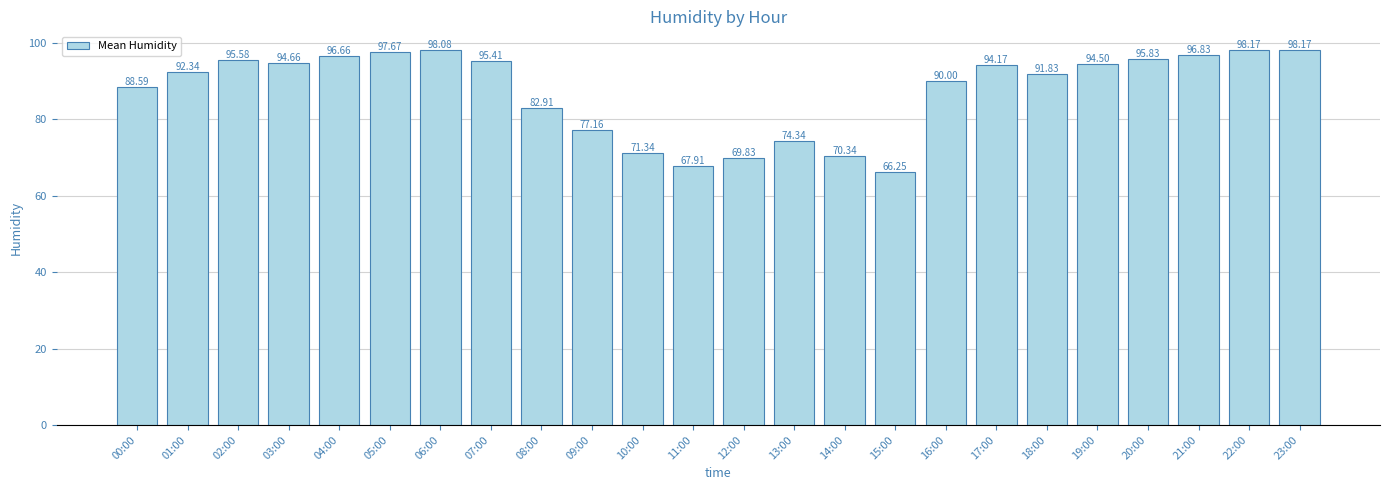

At which label does the data first exceed 94?

02:00